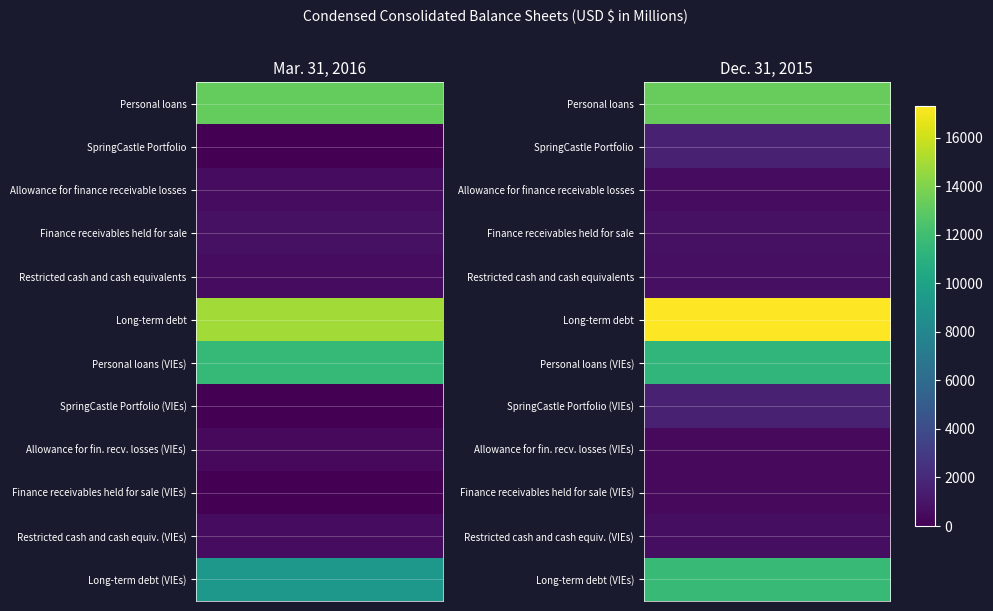

List the labels in order of Personal loans value, smallest first.

0, 1